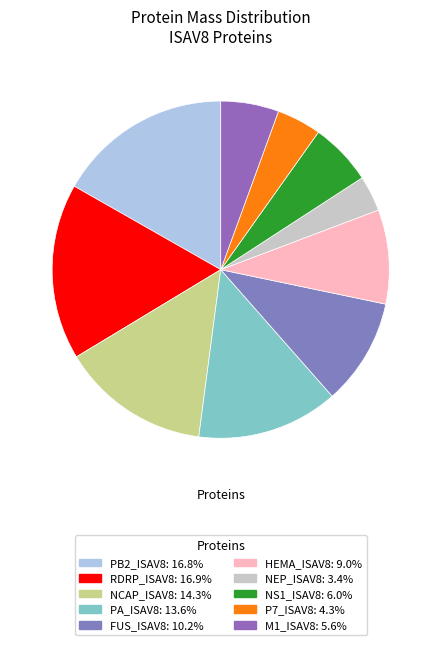

To the nearest percent, what is the combined percentage of FUS_ISAV8 and P7_ISAV8?

14%